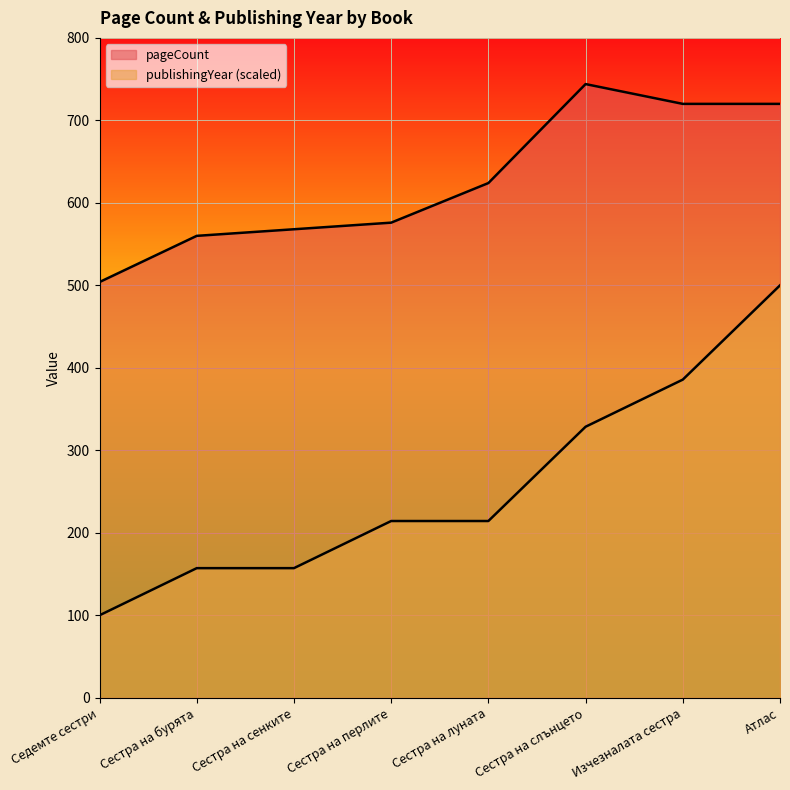

What is the label of the 3rd point from the left?

Сестра на сенките